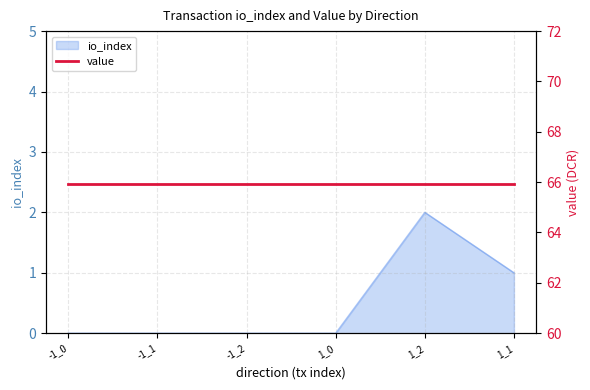

Rank the categories by value from highest to lowest.

1_2, 1_1, -1_0, -1_1, -1_2, 1_0